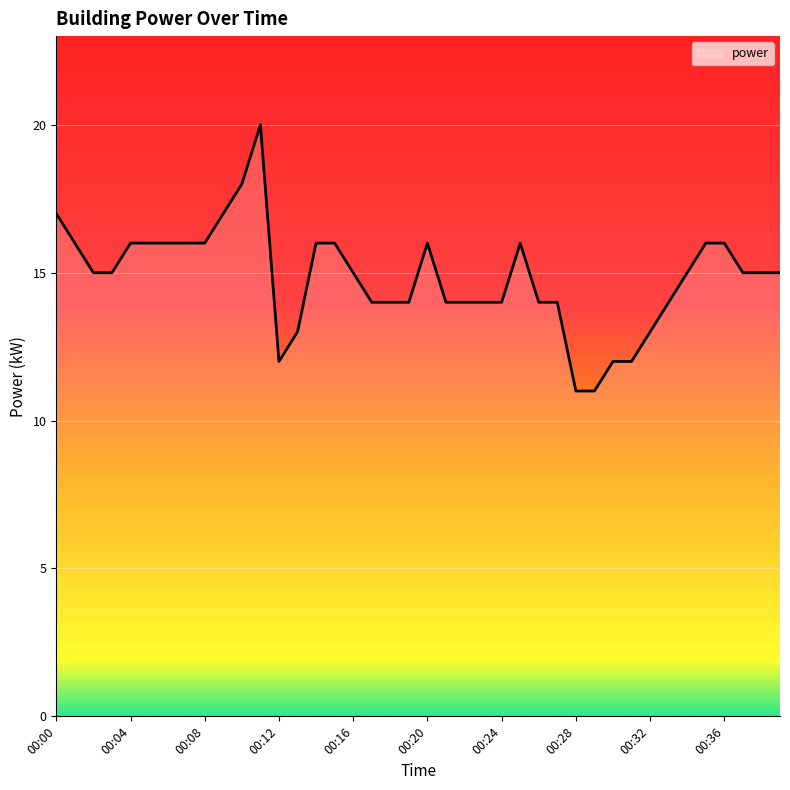

What is the minimum value shown in the chart?

11